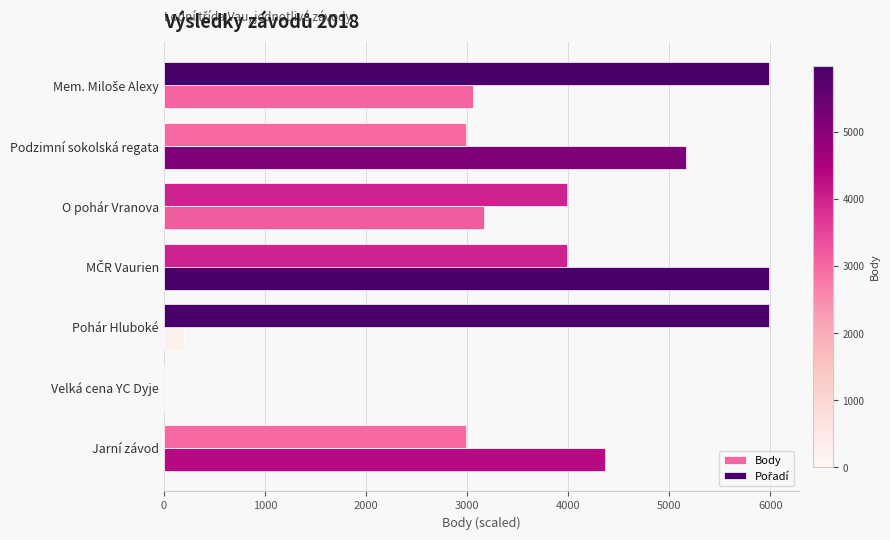

How many series are shown in this chart?

2